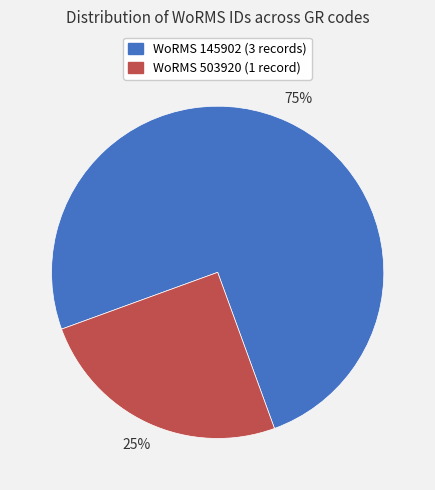

Count the number of slices in the pie.

2